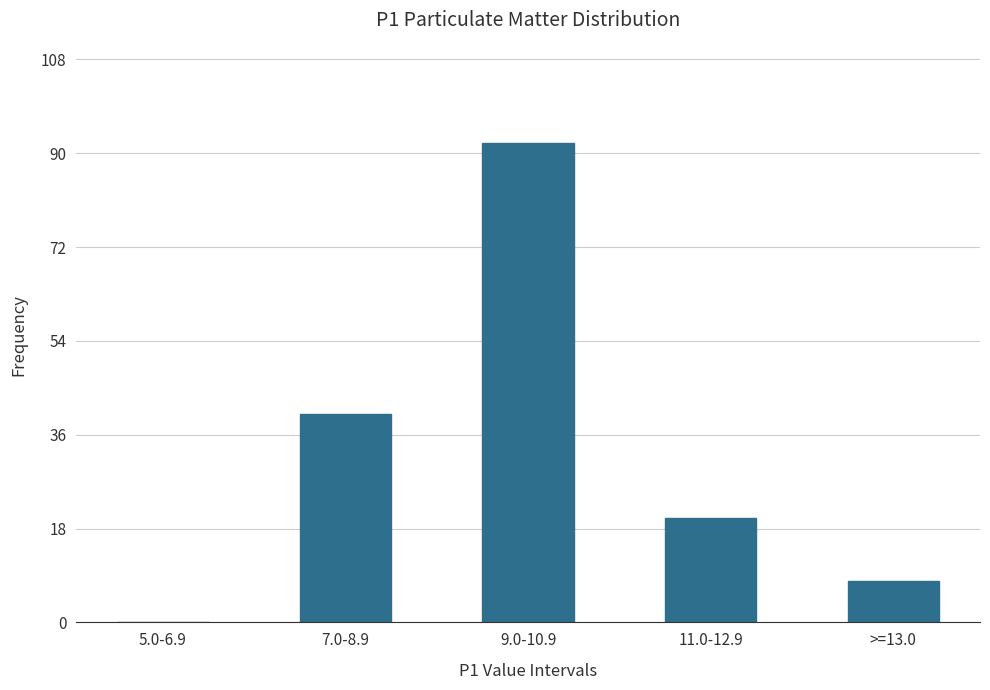

Reading left to right, what are all the values shown in this chart?

5.0-6.9=0	7.0-8.9=40	9.0-10.9=92	11.0-12.9=20	>=13.0=8